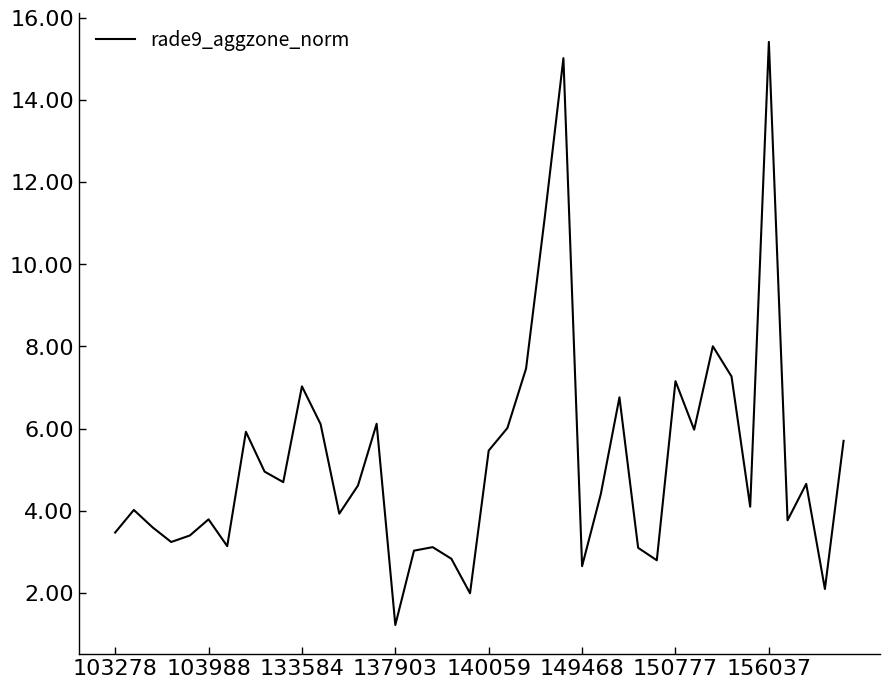

What is the difference between the maximum and minimum values?

14.2